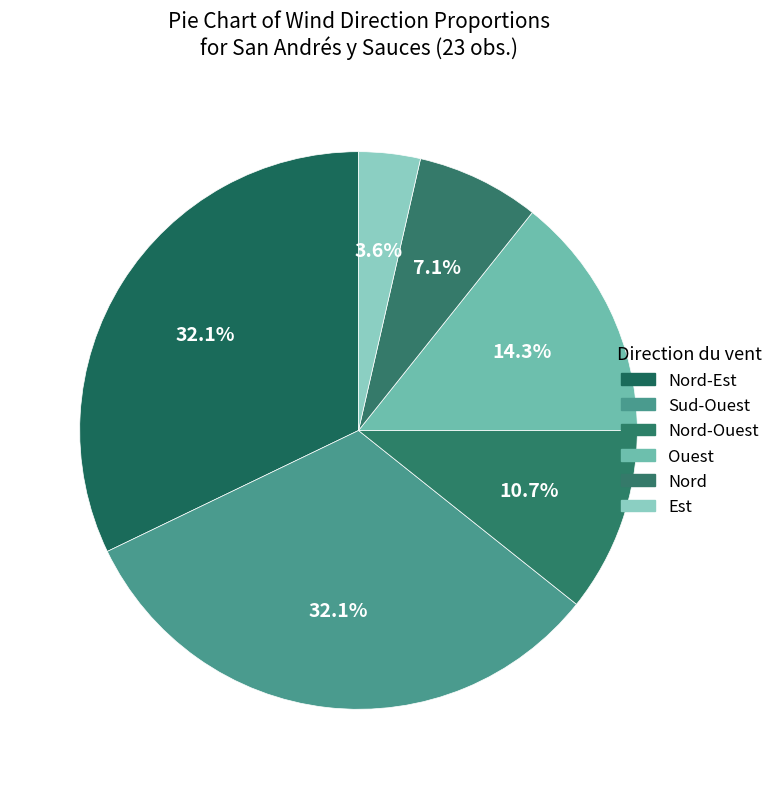

Is it true that Sud-Ouest is 32% of the pie?

True